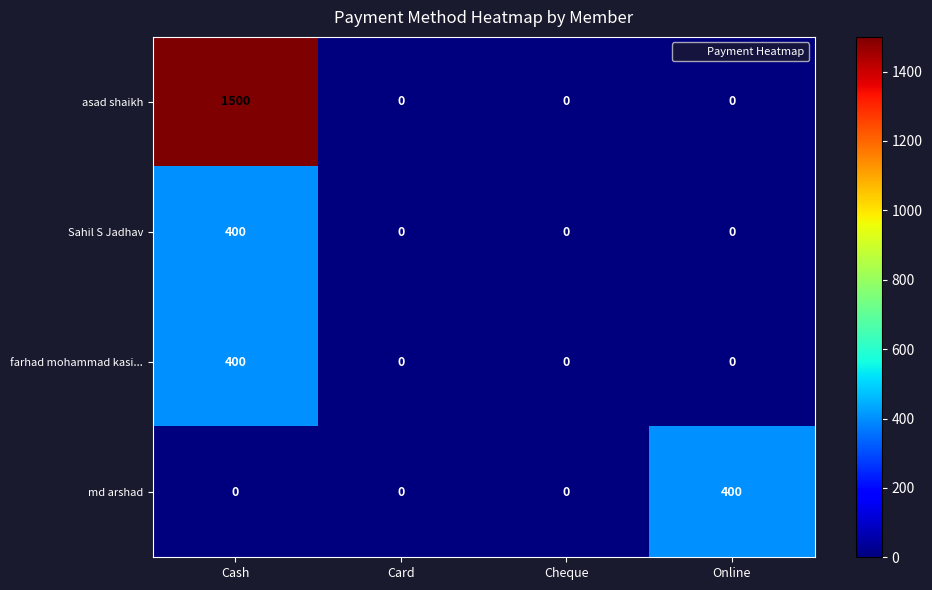

How many categories are shown in the chart?

4